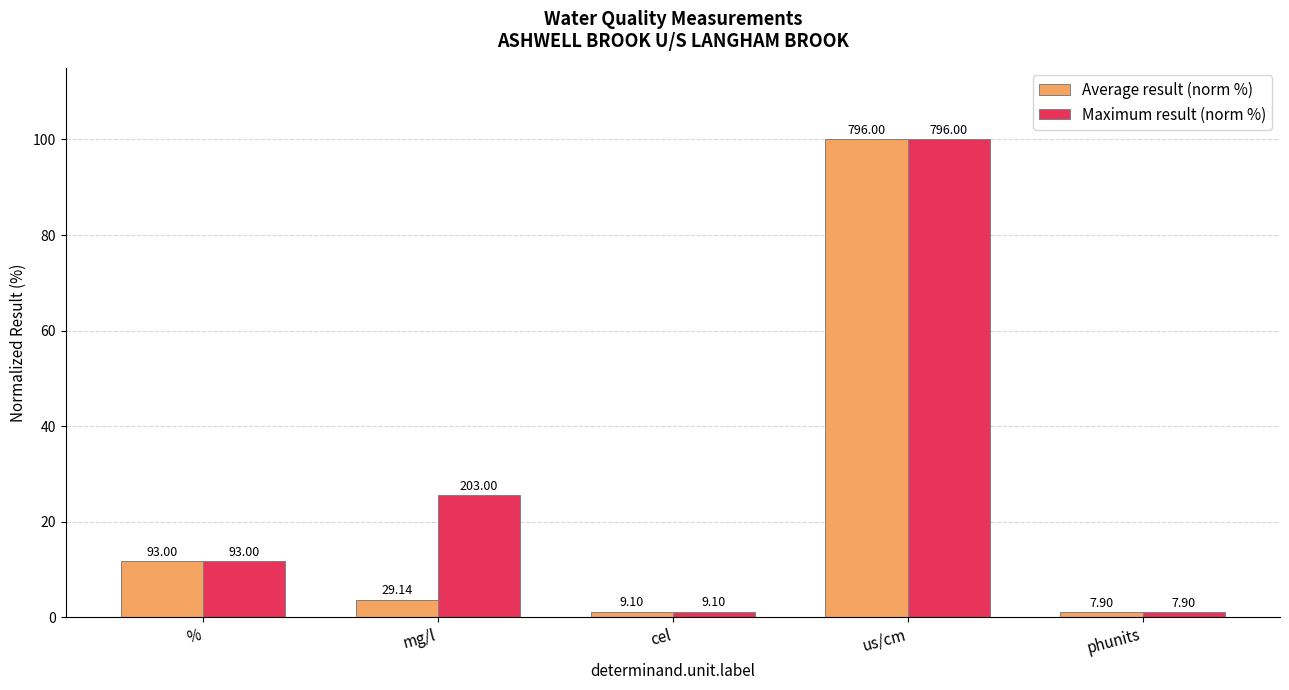

What is the difference between the Maximum result (norm %) values at % and cel?

10.5